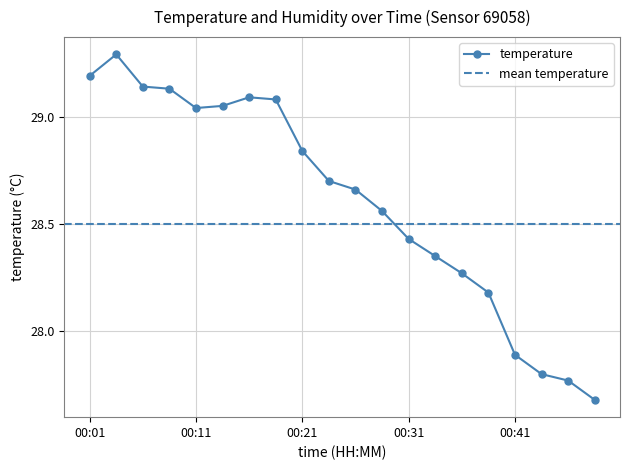

At which label is the value closest to 28?

00:41